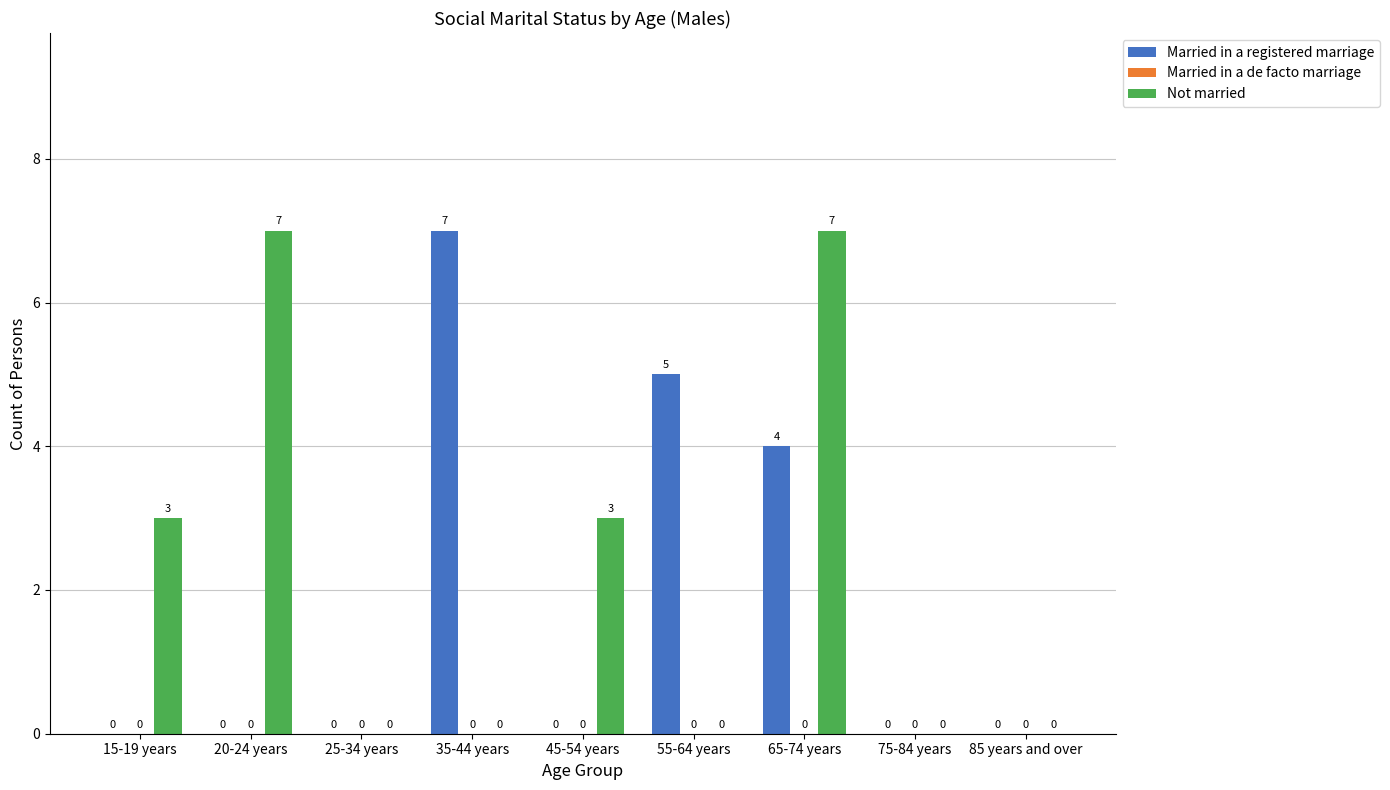

Which series changed the most between 20-24 years and 25-34 years?

Not married